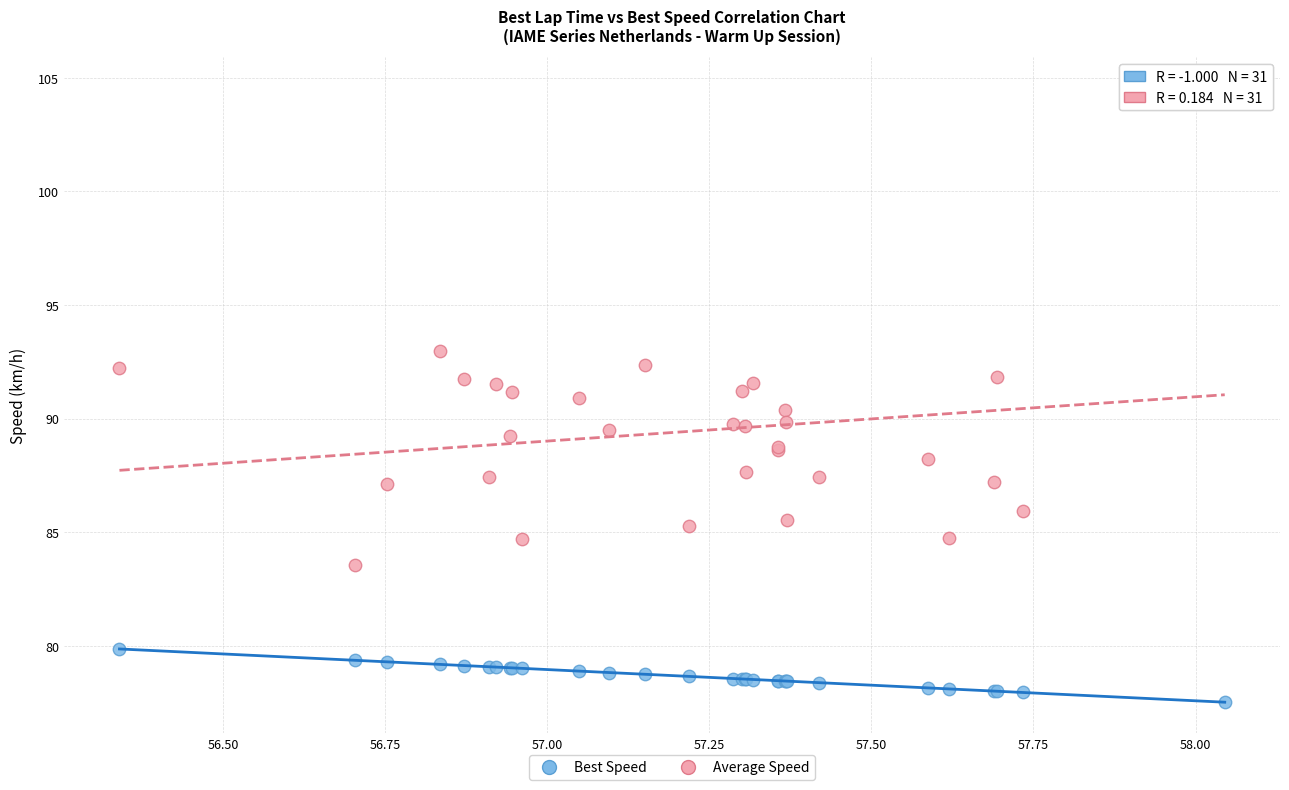

Which series contains the lowest Y value?

Best Speed